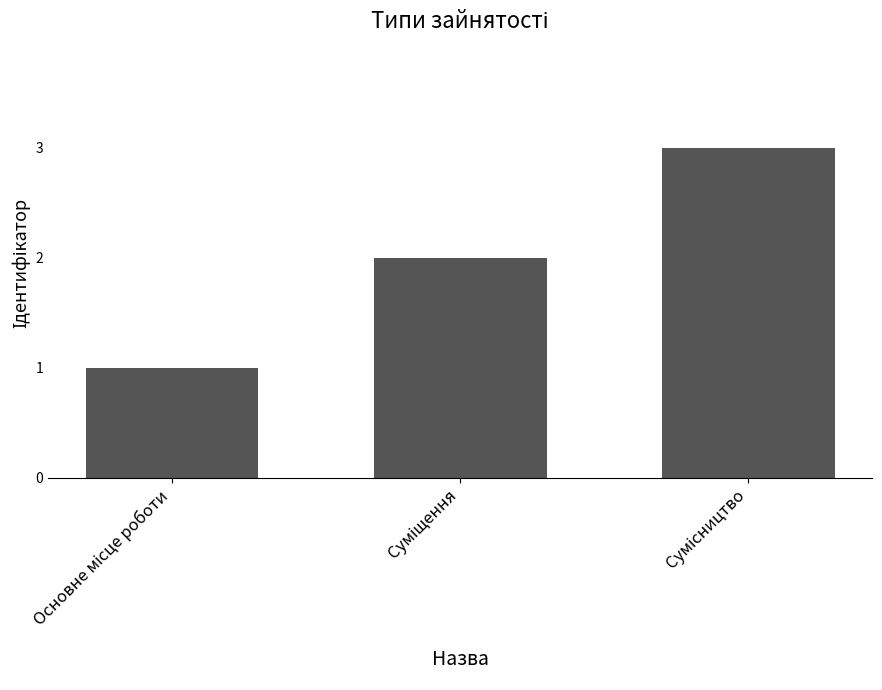

How many bars are there in total?

3